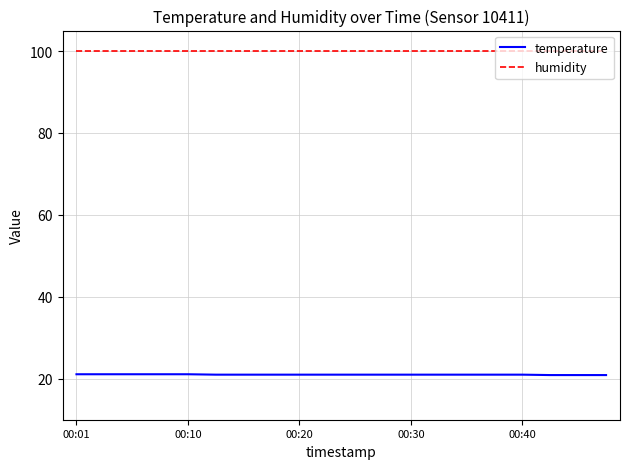

What is the average value of the temperature series?

21.0